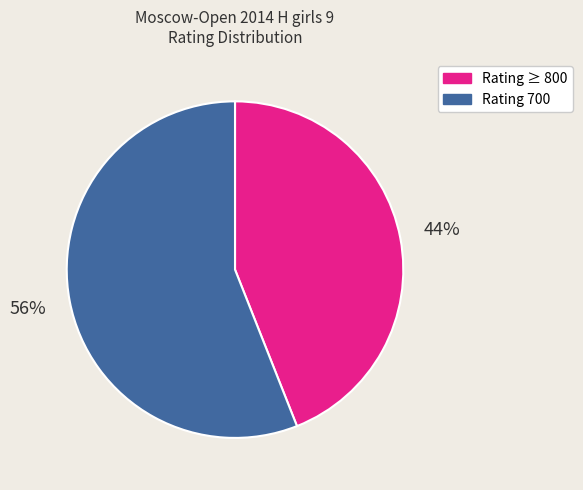

What percentage is the Rating ≥ 800 slice, to the nearest percent?

44%